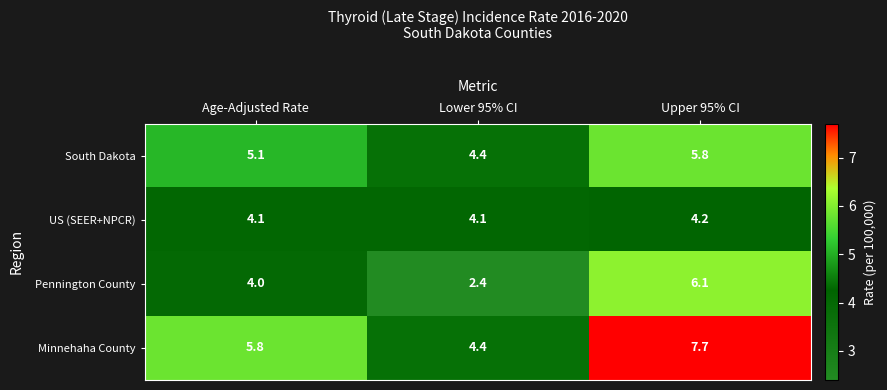

What is the difference between the second highest and minimum values in the Minnehaha County series?

1.4